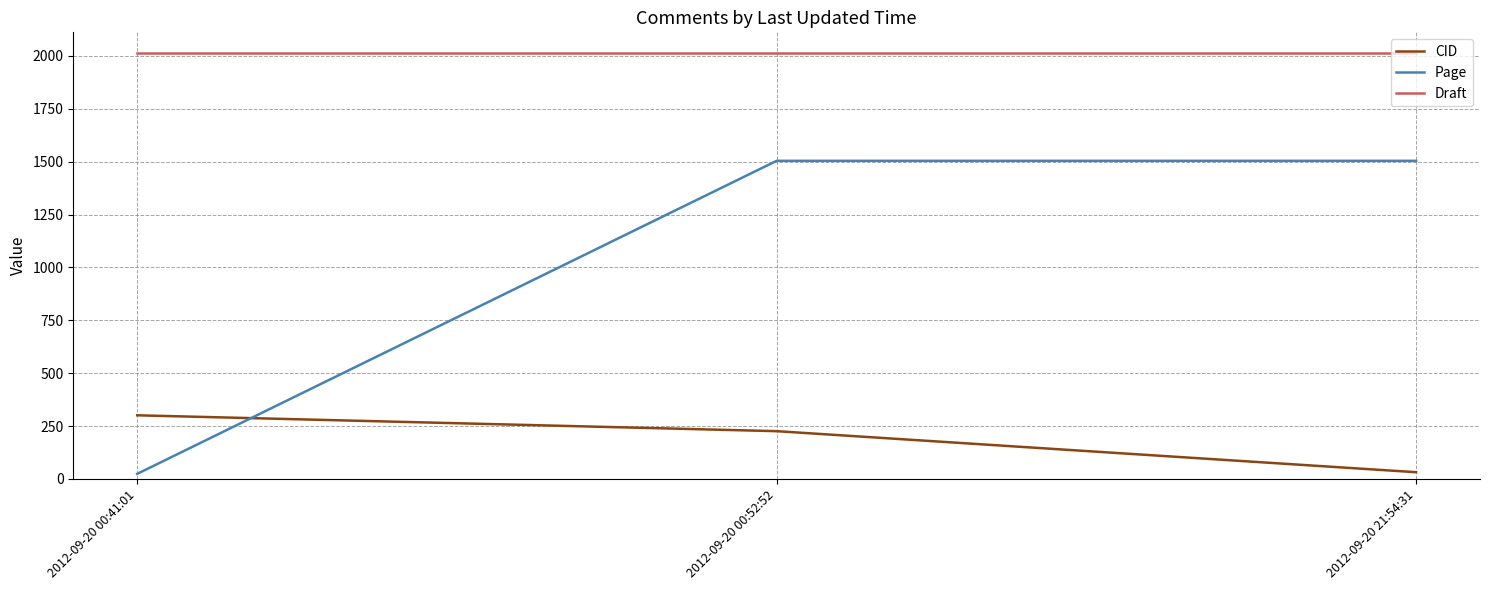

At how many categories does at least one series exceed 1894?

3